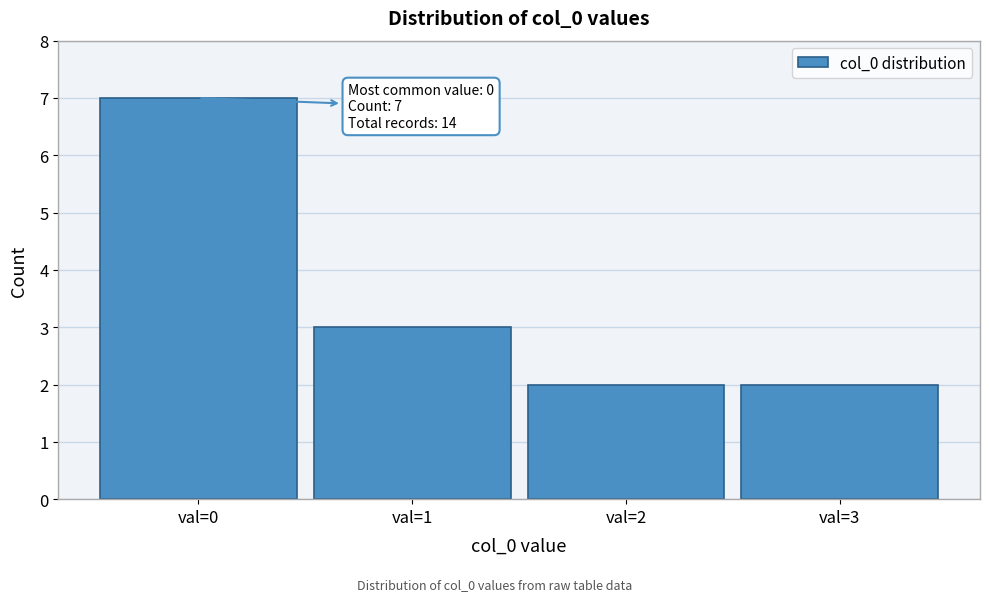

Reading left to right, extract all data points from this chart.

7	3	2	2